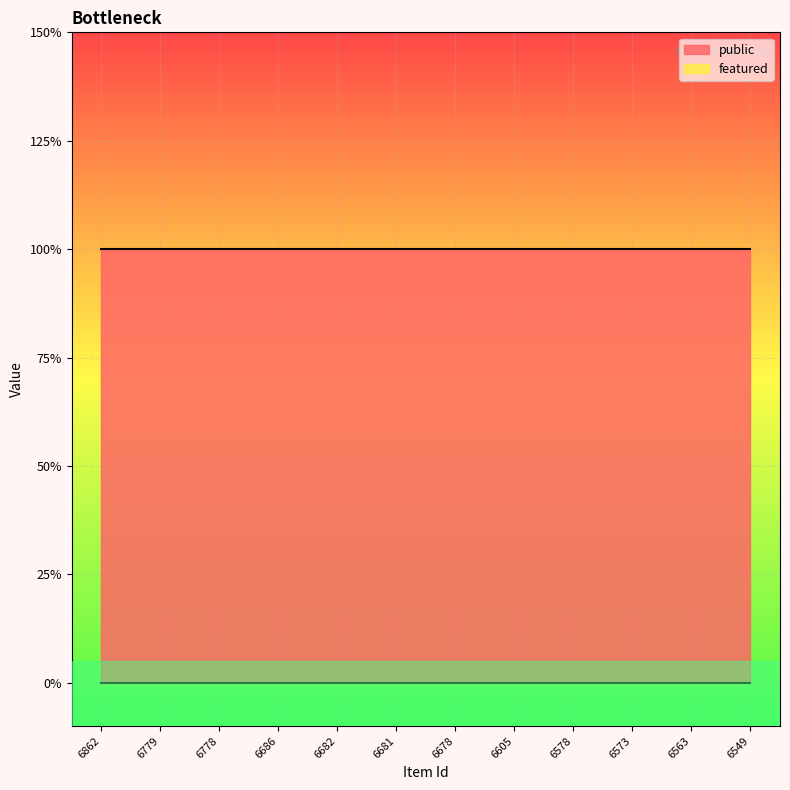

How many lines are shown in the chart?

2